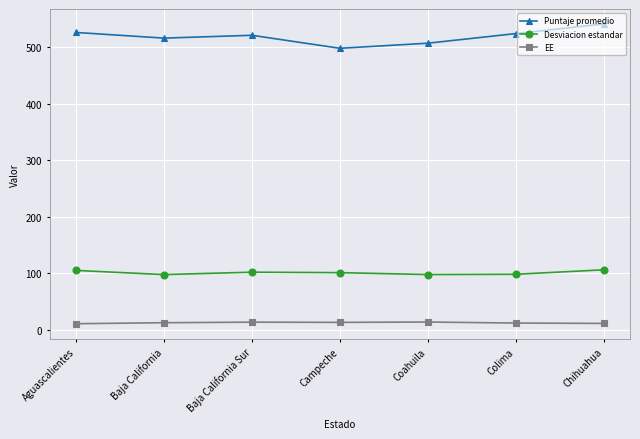

Which label corresponds to the largest value in the chart?

Chihuahua